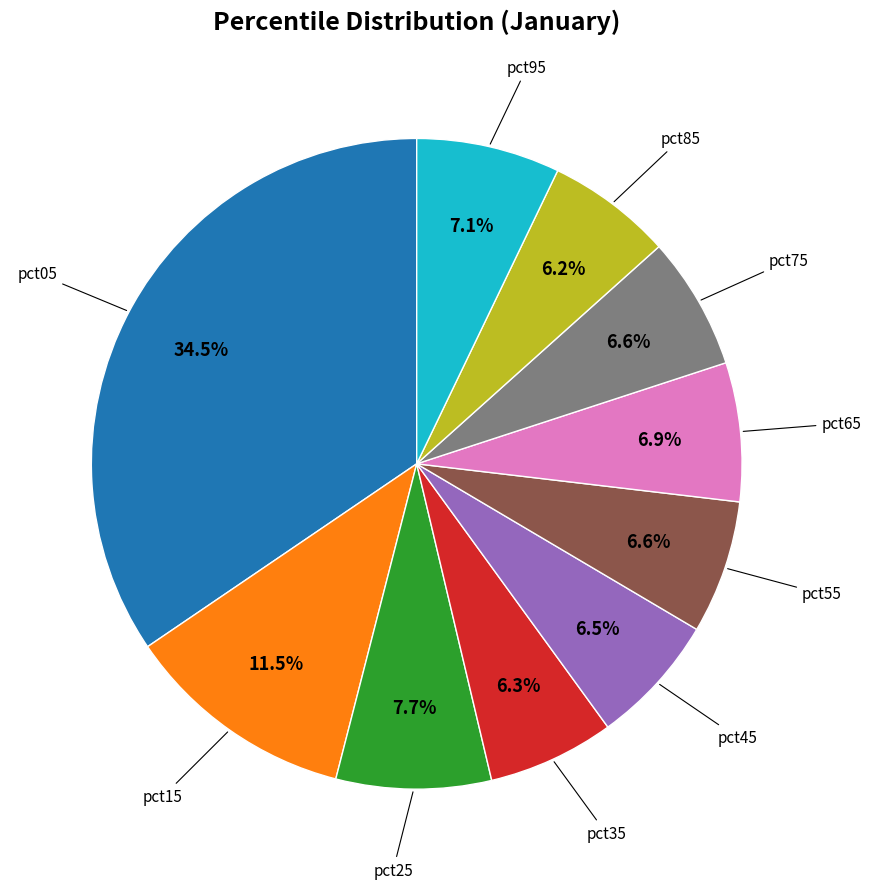

Is there any slice that represents more than half of the pie?

No